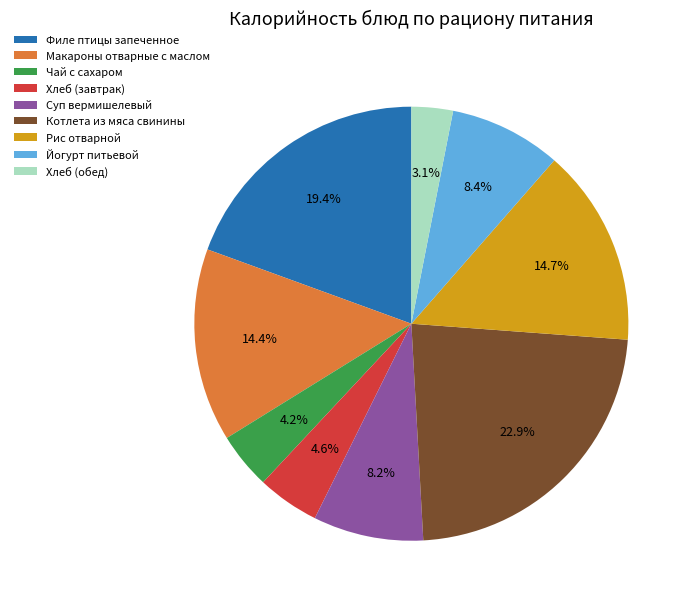

To the nearest percent, what is the difference between the Котлета из мяса свинины and Йогурт питьевой slice percentages?

15%